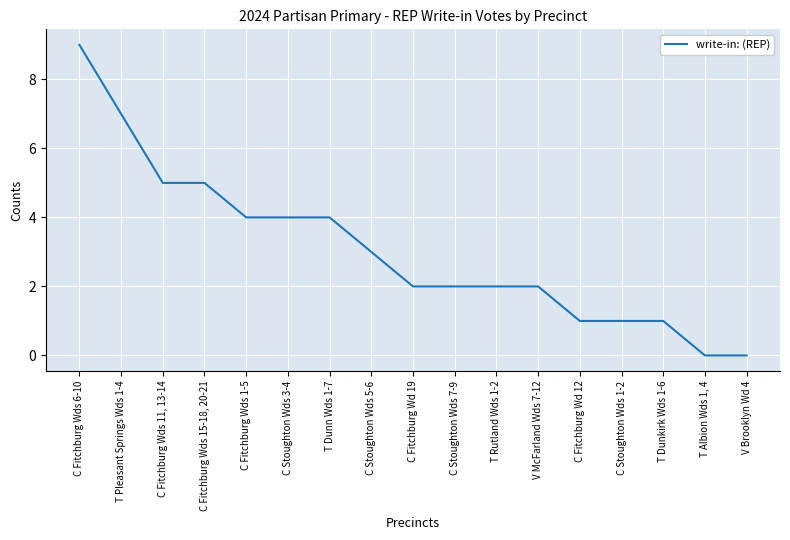

Reading left to right, transcribe all the data shown in this chart.

C Fitchburg Wds 6-10=9	T Pleasant Springs Wds 1-4=7	C Fitchburg Wds 11, 13-14=5	C Fitchburg Wds 15-18, 20-21=5	C Fitchburg Wds 1-5=4	C Stoughton Wds 3-4=4	T Dunn Wds 1-7=4	C Stoughton Wds 5-6=3	C Fitchburg Wd 19=2	C Stoughton Wds 7-9=2	T Rutland Wds 1-2=2	V McFarland Wds 7-12=2	C Fitchburg Wd 12=1	C Stoughton Wds 1-2=1	T Dunkirk Wds 1-6=1	T Albion Wds 1, 4=0	V Brooklyn Wd 4=0